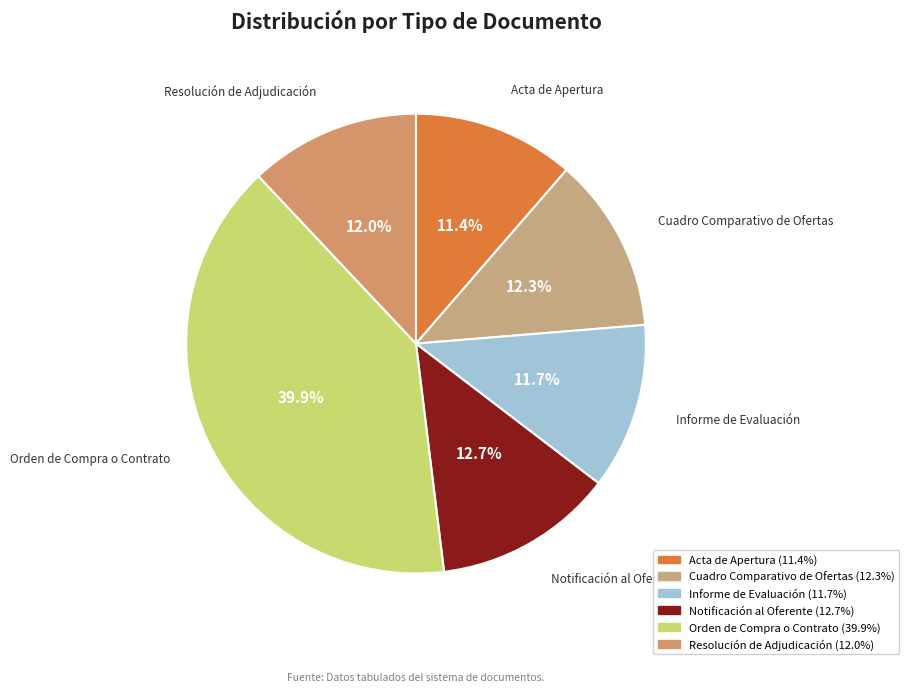

Which slice is the largest?

Orden de Compra o Contrato